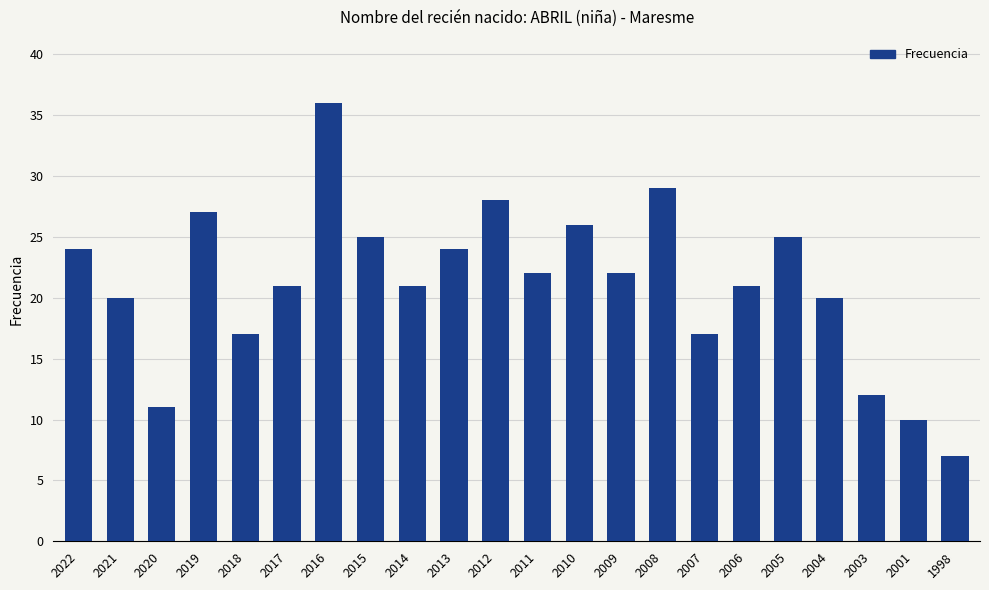

True or false: the data shows 29 at 2008.

True